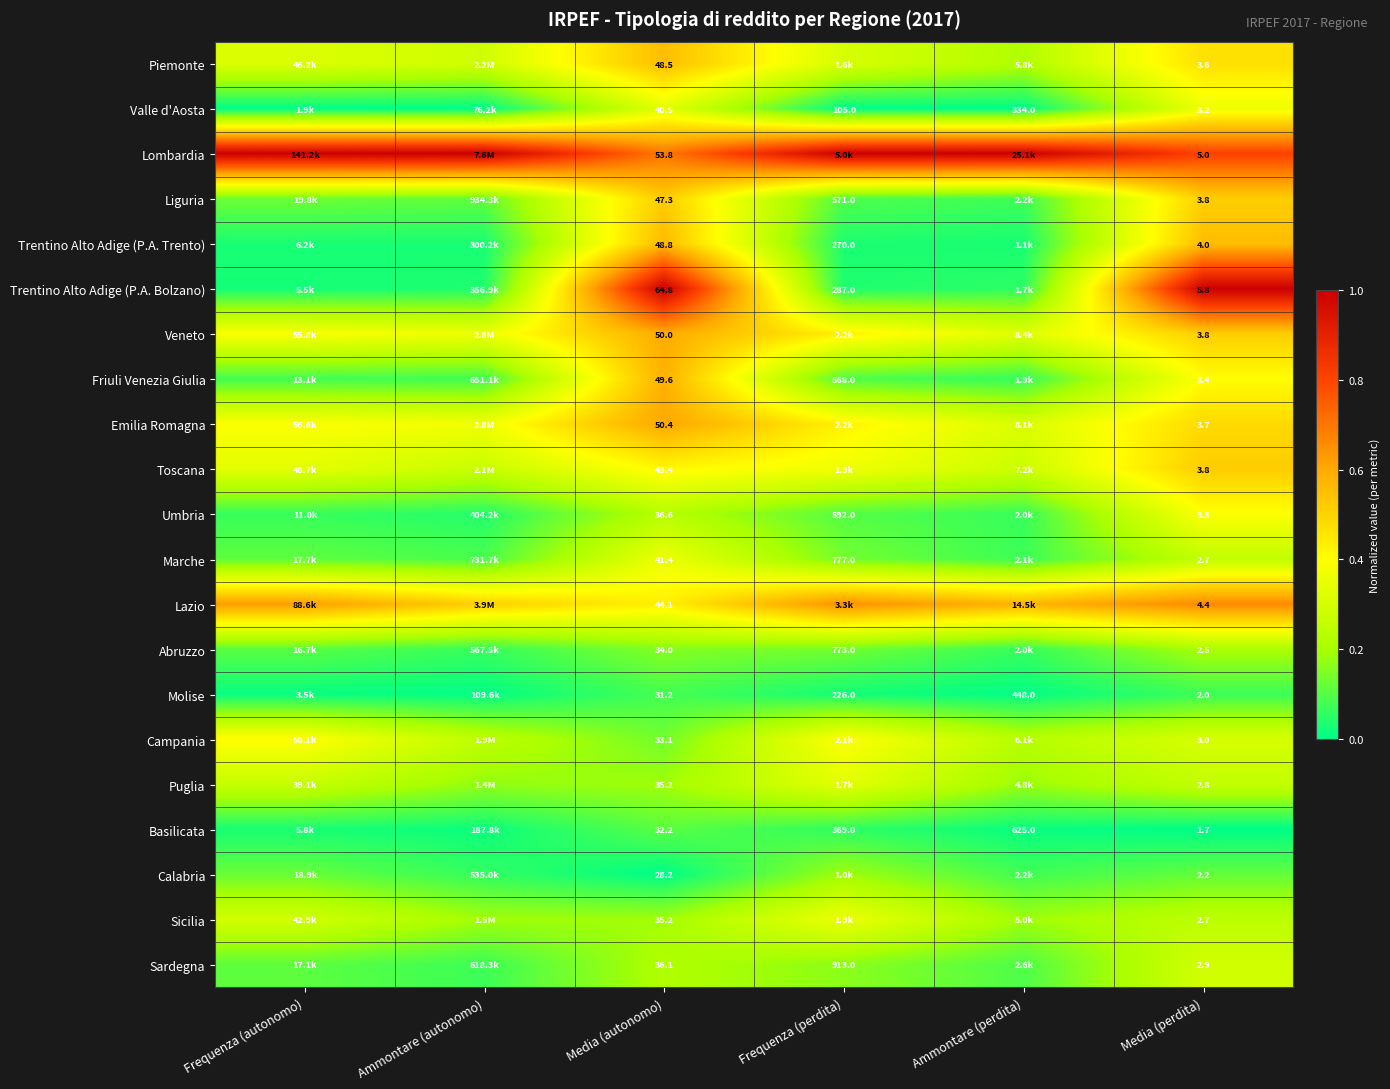

Is the value of Emilia Romagna at Media (autonomo) greater than the value of Lombardia at Media (perdita)?

Yes